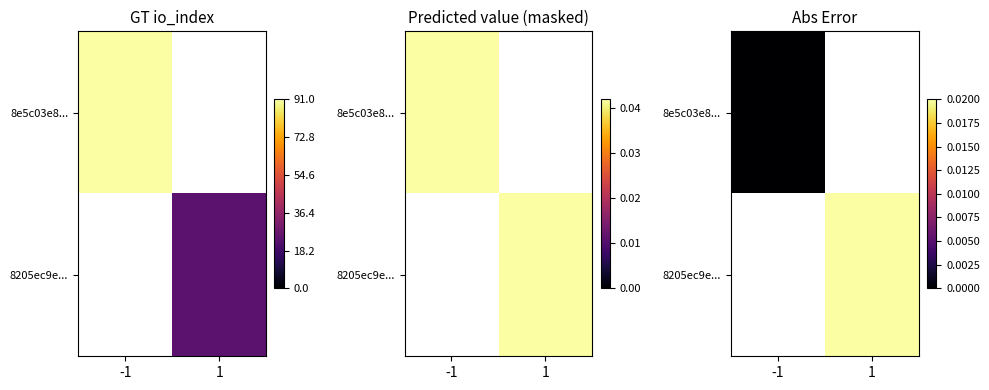

Is the value of 8205ec9e... at 1 greater than the value of 8e5c03e8... at -1?

Yes